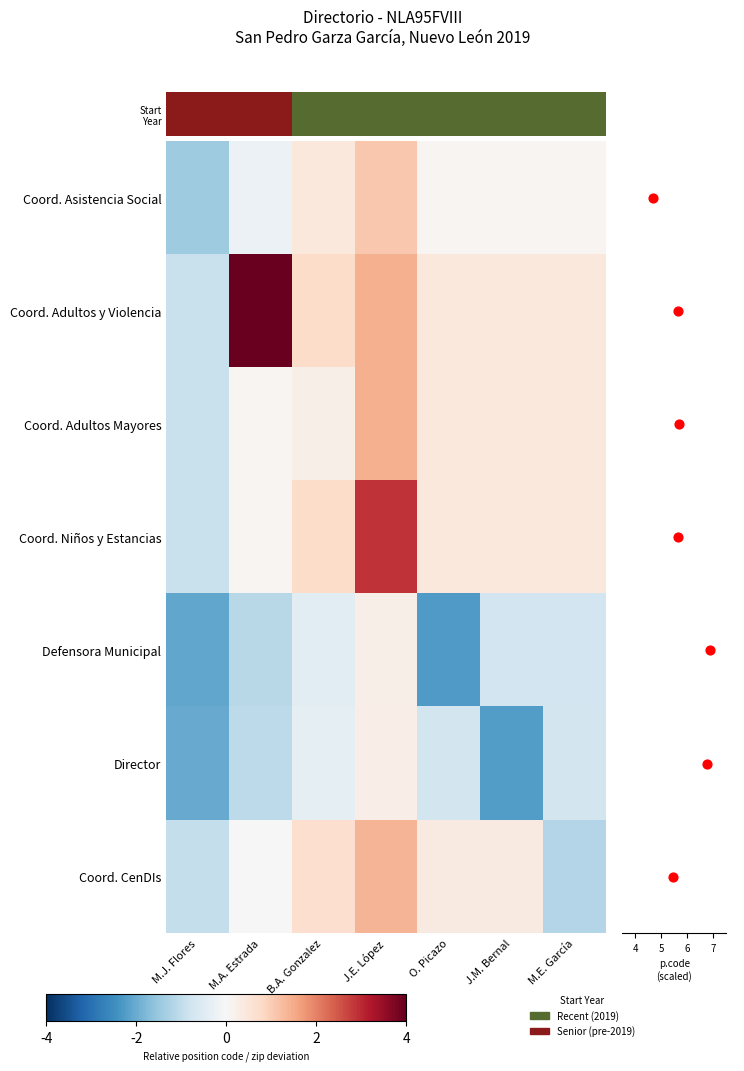

The value of Coord. Adultos Mayores at M.J. Flores is -1.2. True or false?

False